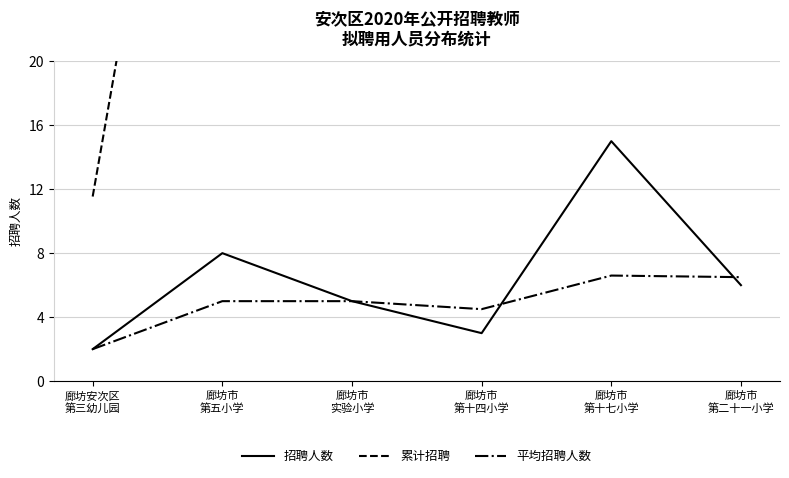

What is the greatest value displayed?

225.0